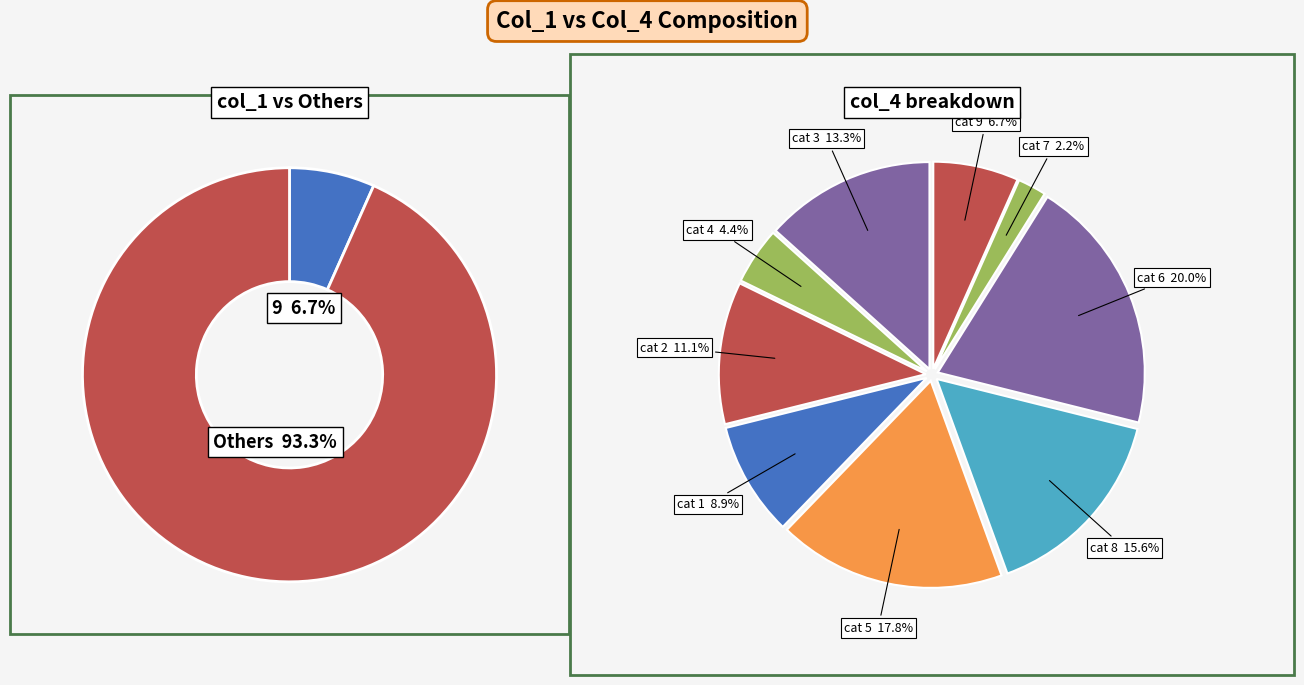

Is the sum of 5 and 2 greater than half?

No